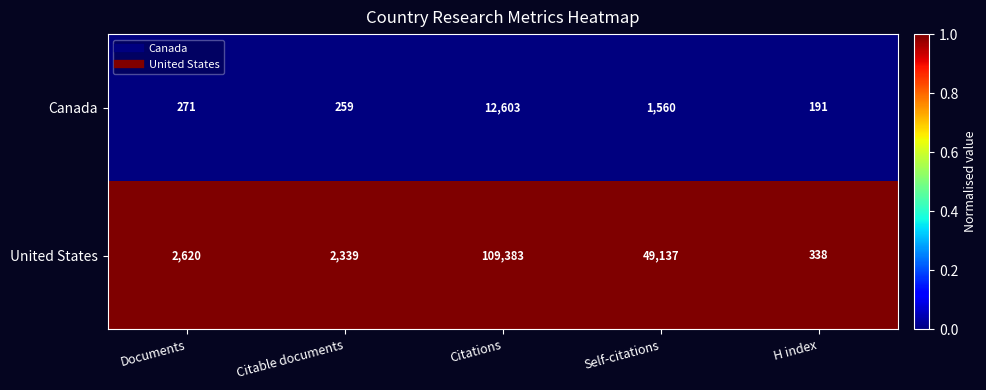

Reading left to right, transcribe all the data shown in this chart.

Canada: 271	259	12603	1560	191
United States: 2620	2339	109383	49137	338